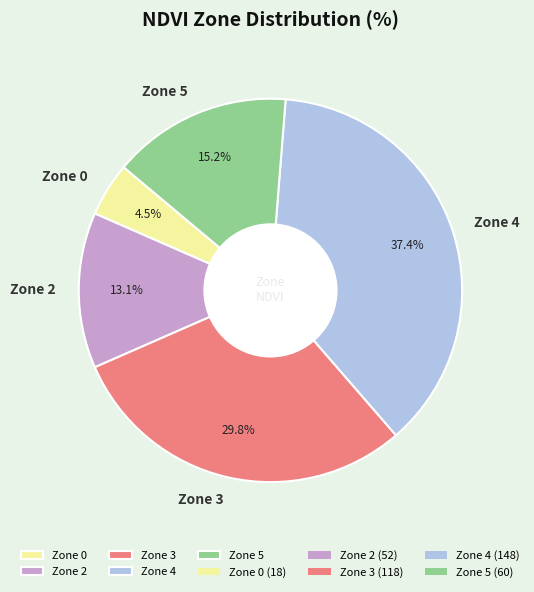

Which has a higher value, Zone 0 or Zone 3?

Zone 3